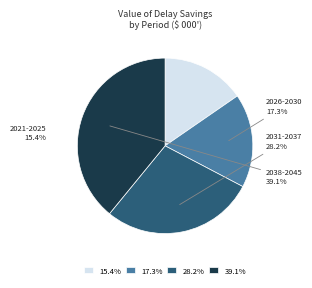

Which has a higher value, 28.2% or 39.1%?

39.1%